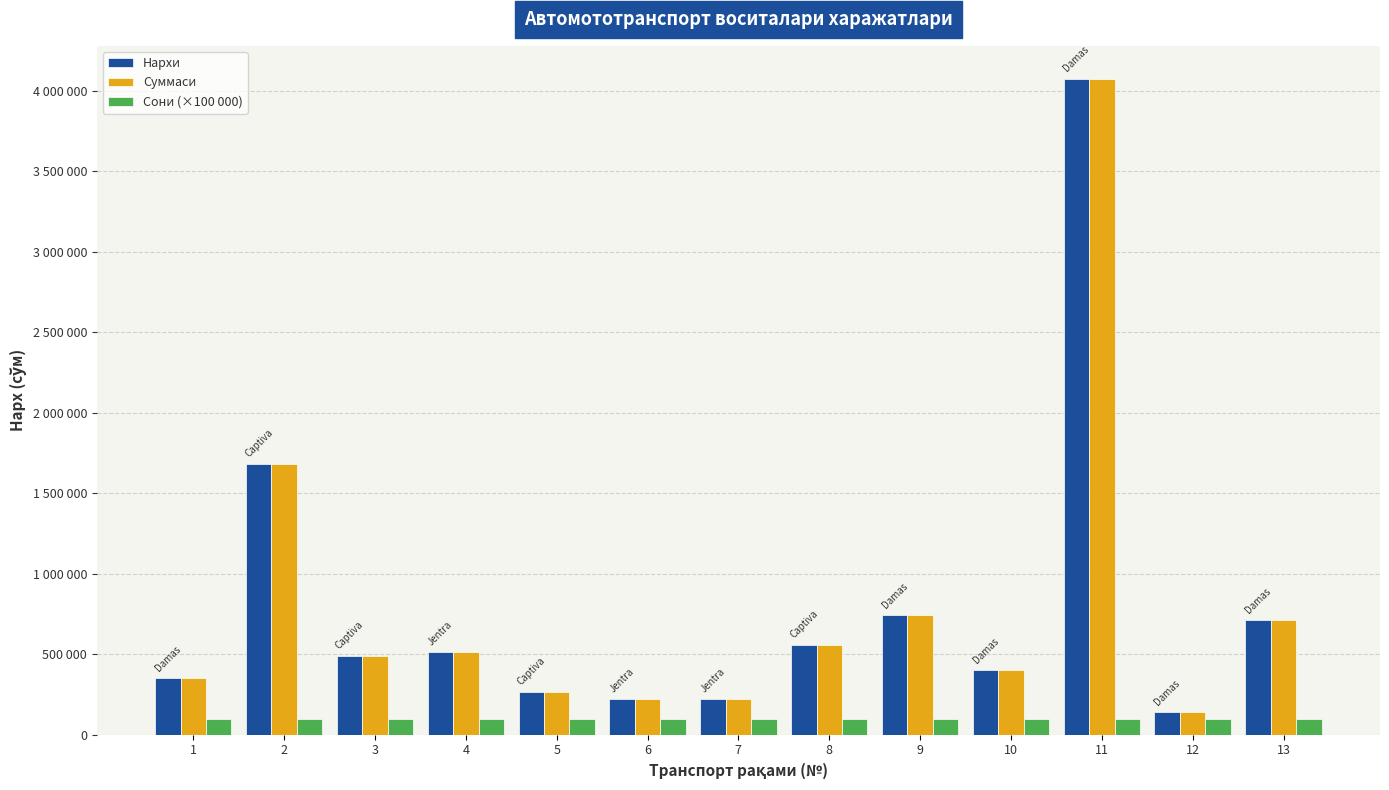

What is the difference between the Суммаси values at 13 and 2?

971000